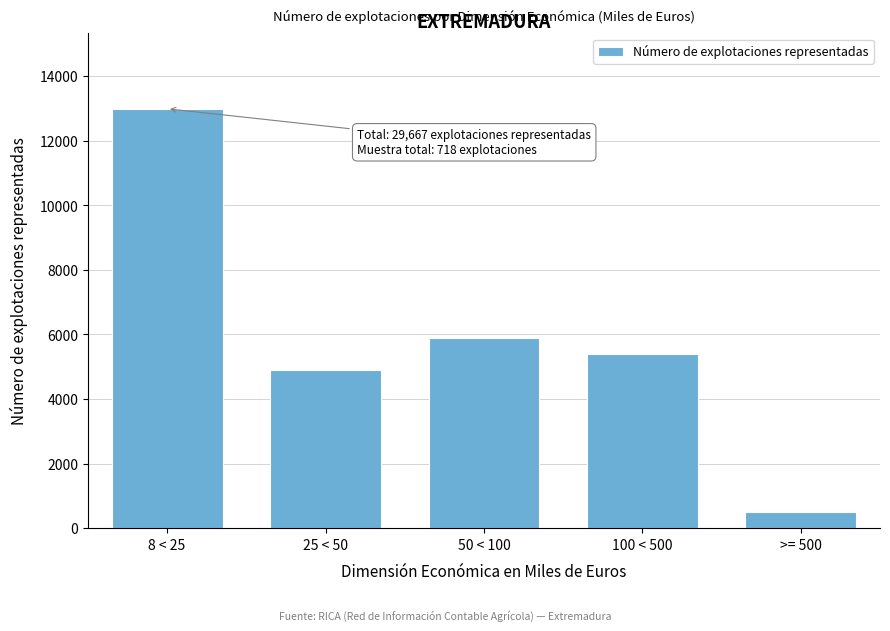

Reading right to left, what are all the values shown in this chart?

500	5397	5887	4891	12992